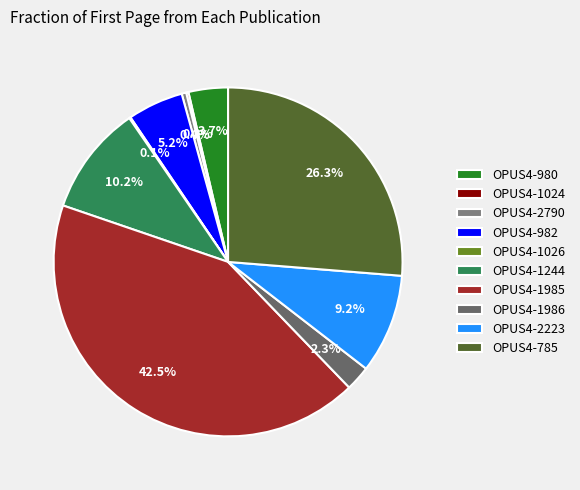

The OPUS4-2790 slice represents 10% of the pie. True or false?

False